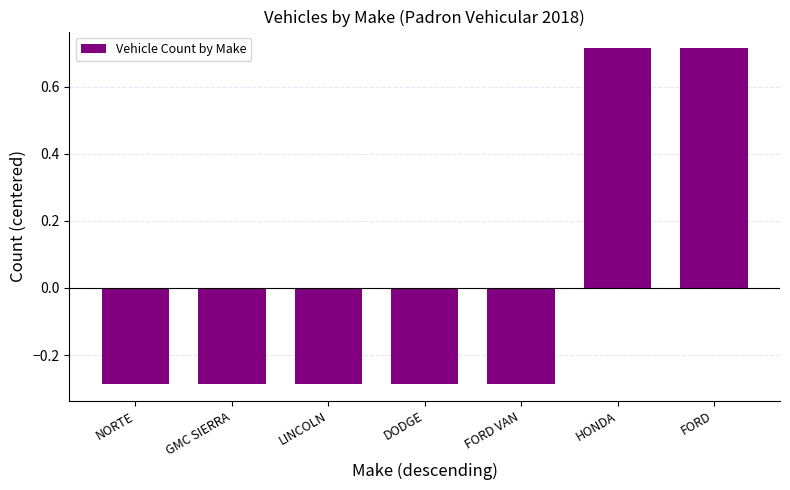

How many values are between 0 and 1?

2